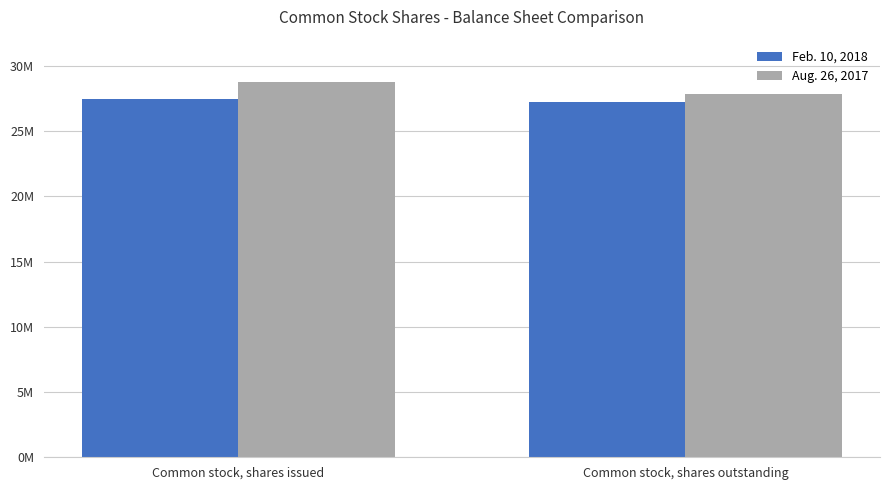

What is the minimum value for Aug. 26, 2017?

27833000